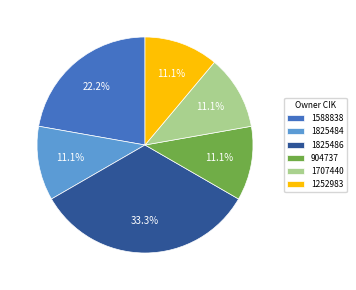

What percentage is the 1252983 slice, to the nearest percent?

11%